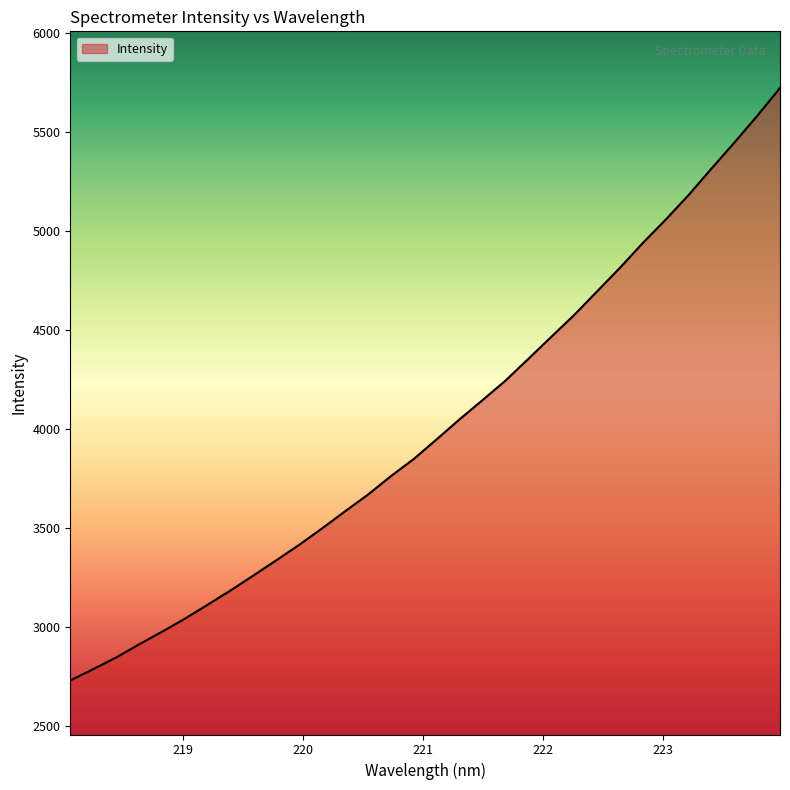

What is the minimum value shown in the chart?

2729.5